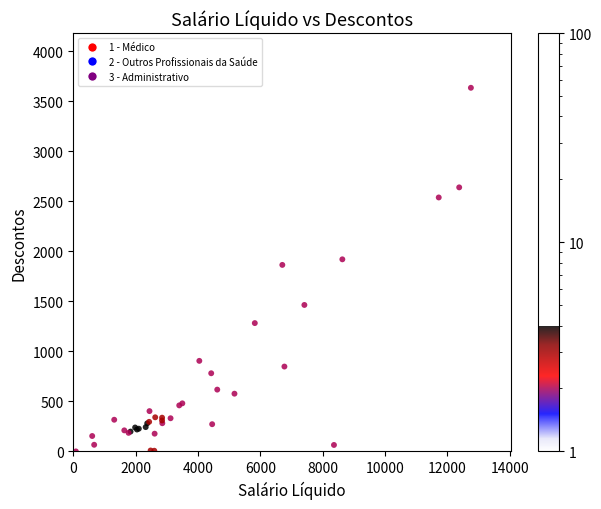

What Y value in the scatter plot is closest to 1816?

1863.3